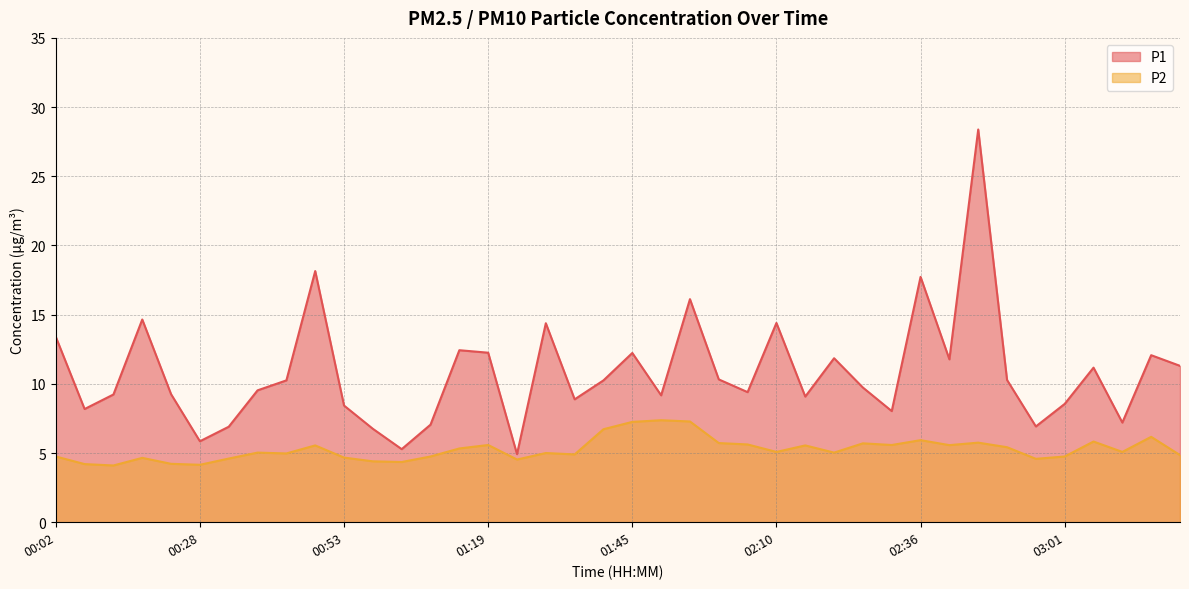

In P1, how many points are higher than both neighbors (excluding endpoints)?

12